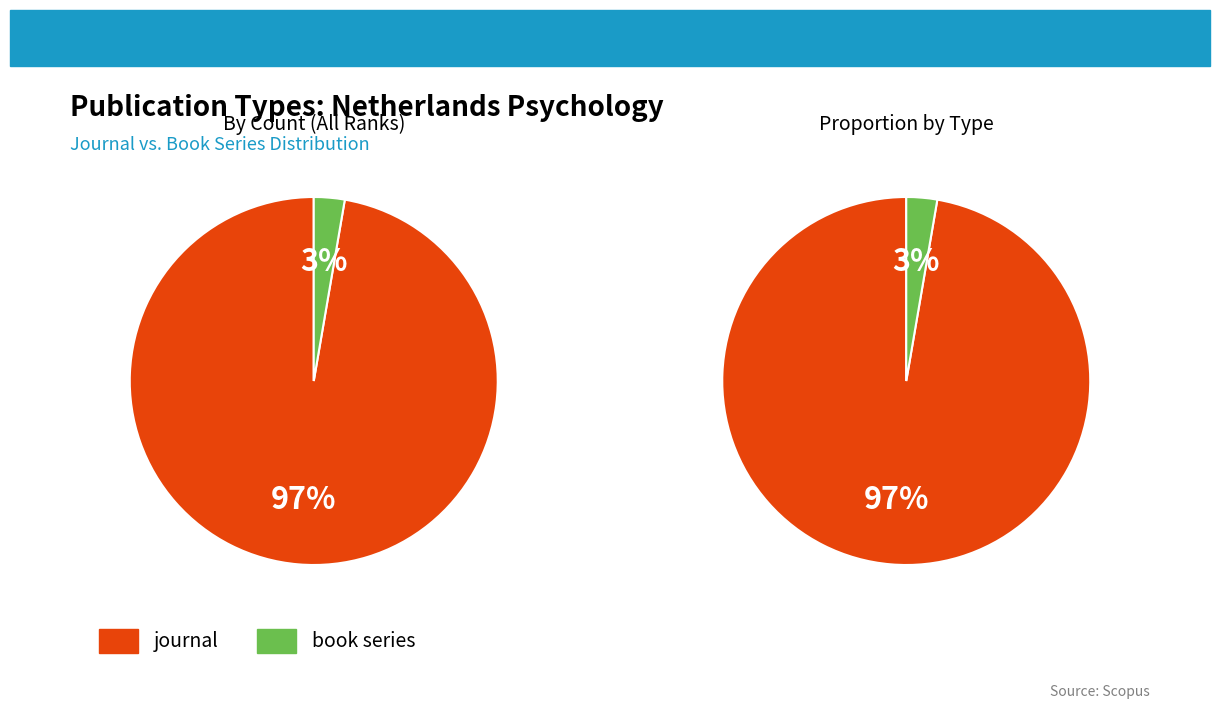

How much of the chart is everything except journal?

2.7%